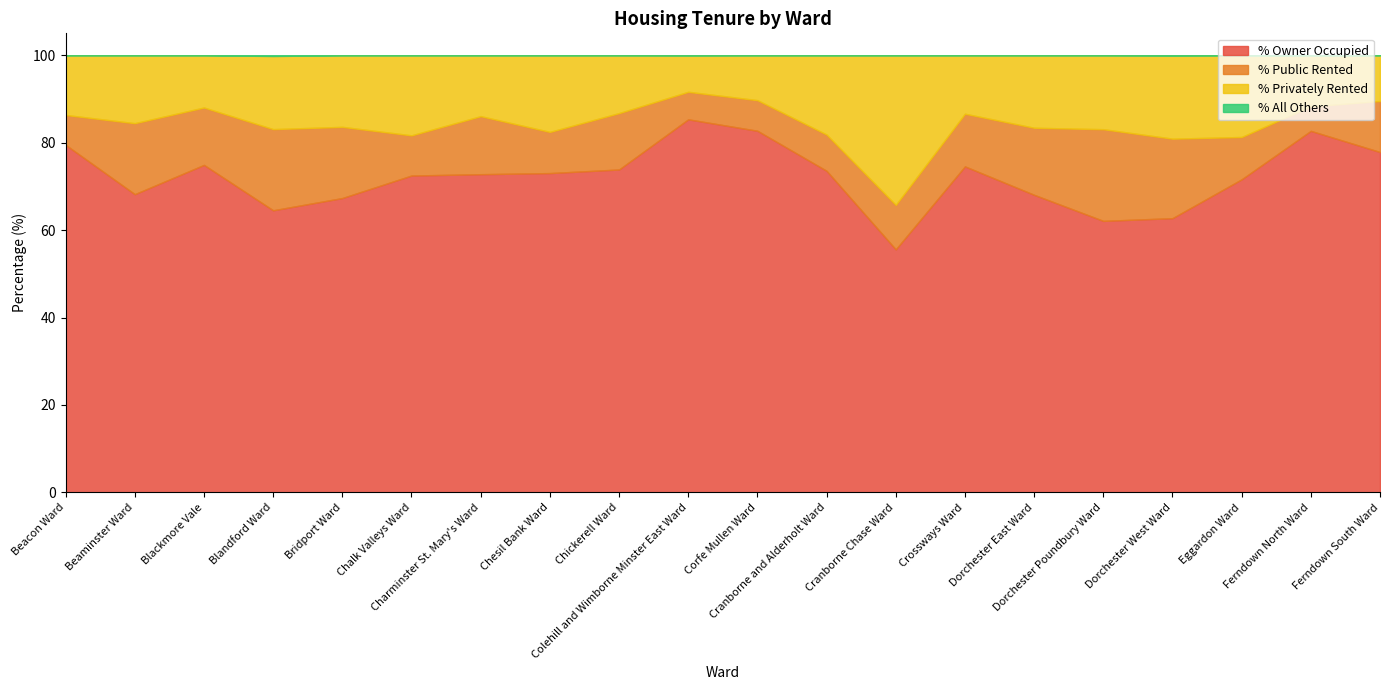

Which has a higher value, Crossways Ward or Dorchester East Ward?

Crossways Ward